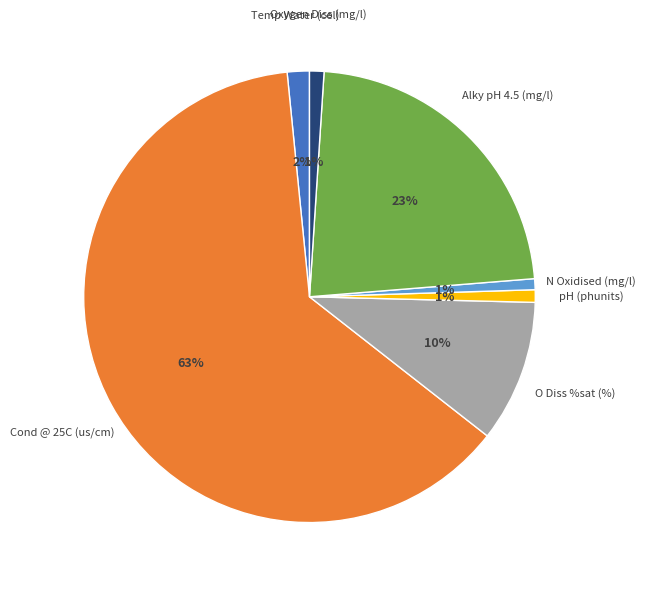

Is there a majority slice in this chart?

Yes